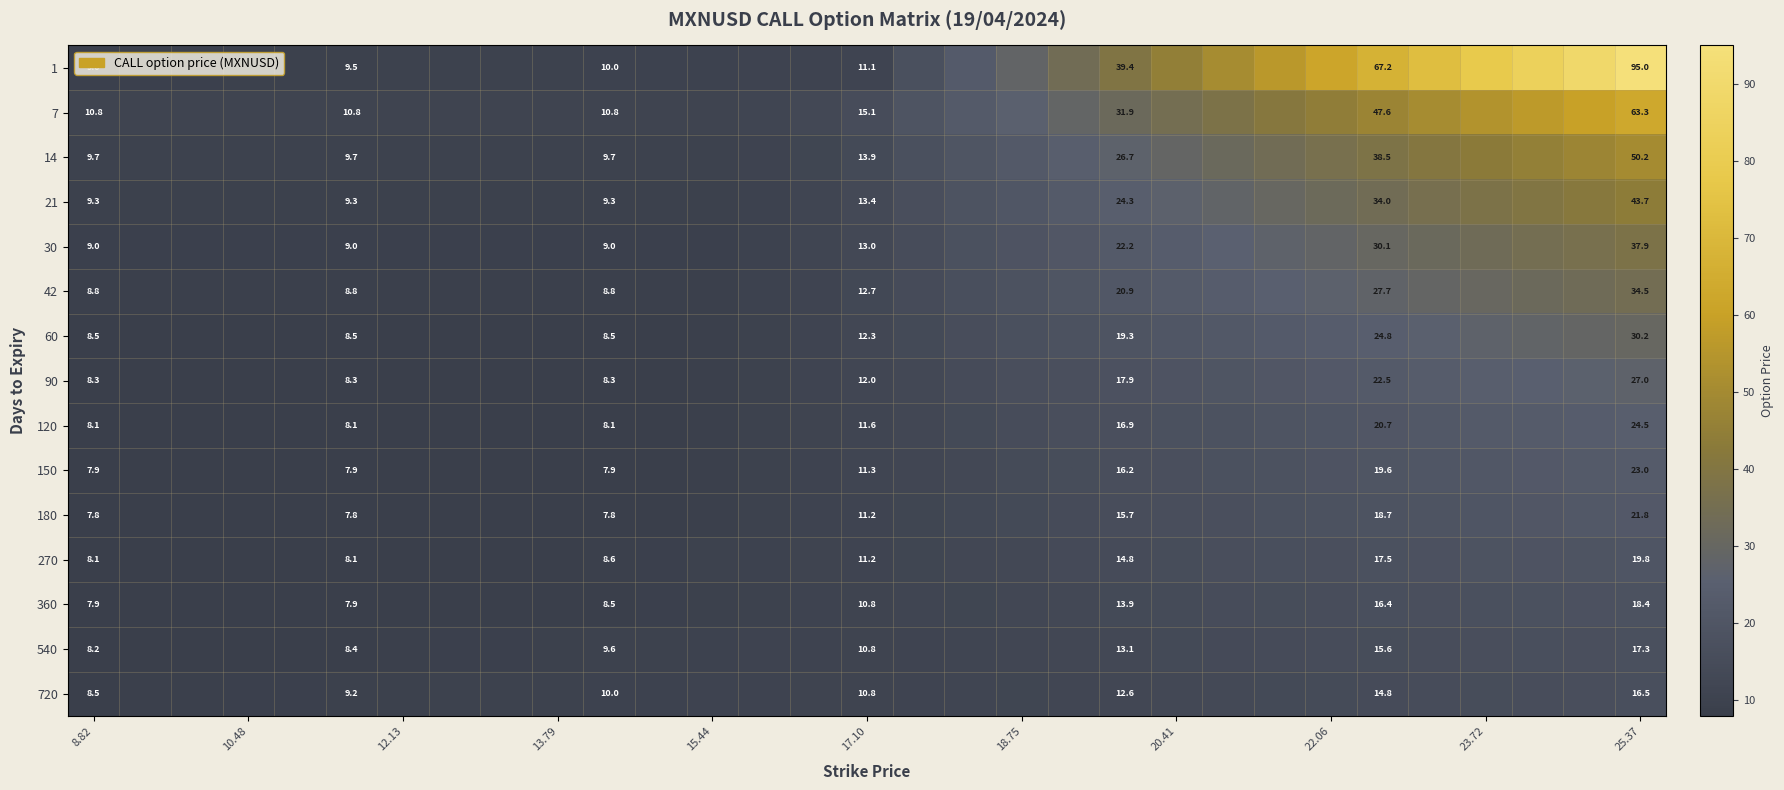

What is the average value of the 120 series?

13.6